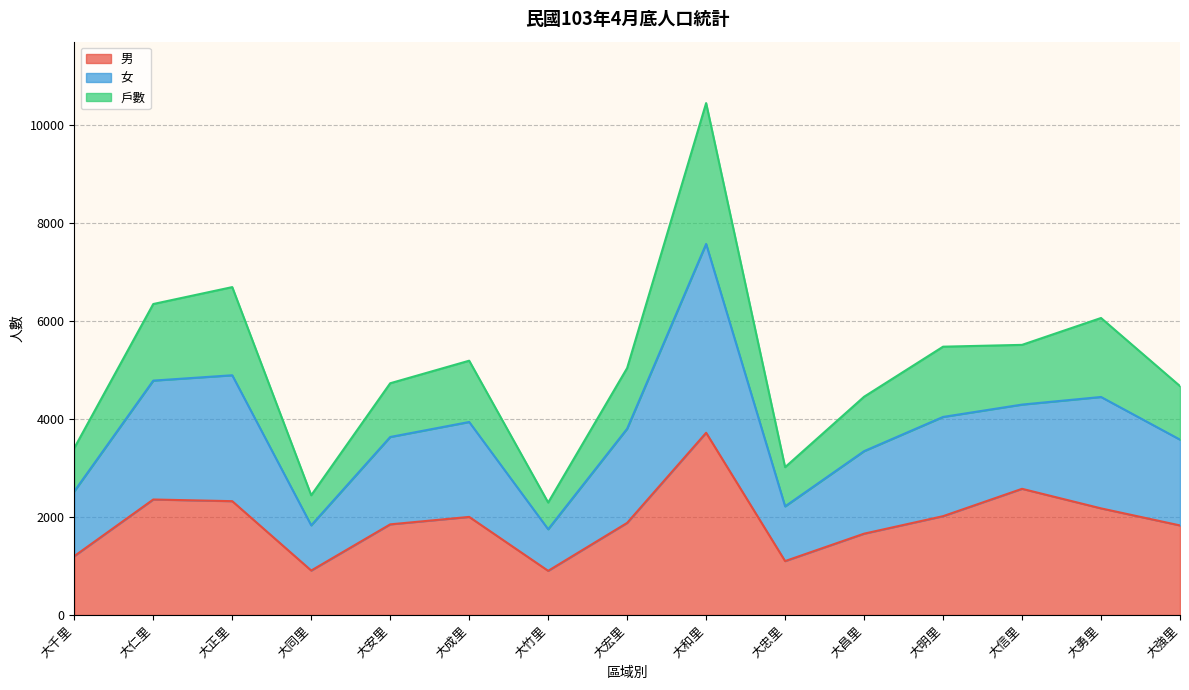

How many lines are shown in the chart?

3